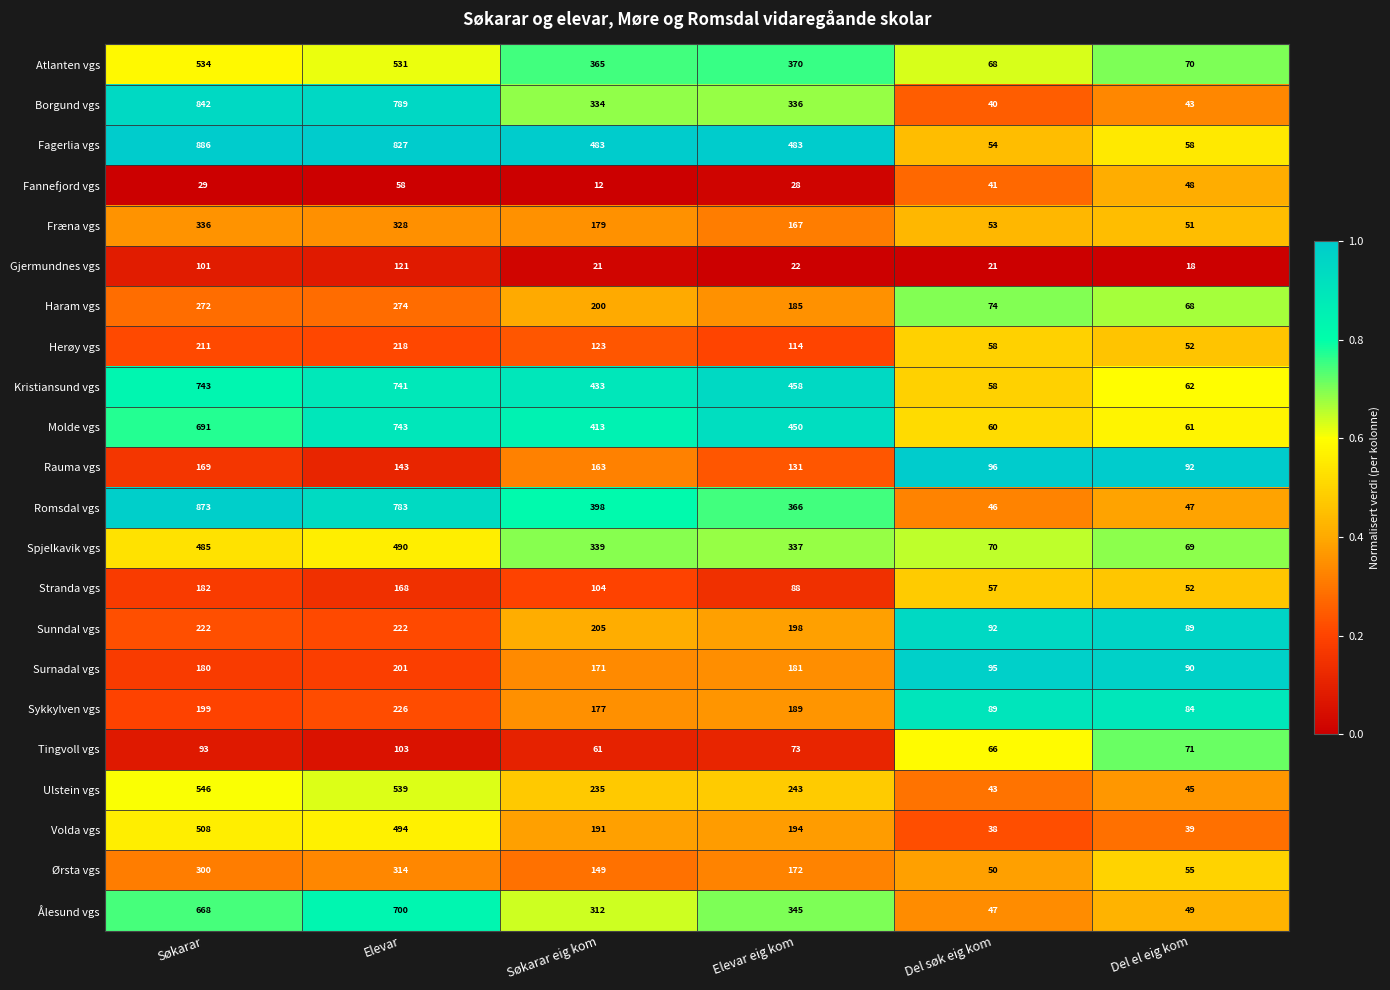

Which series has the largest total across all categories?

Fagerlia vgs